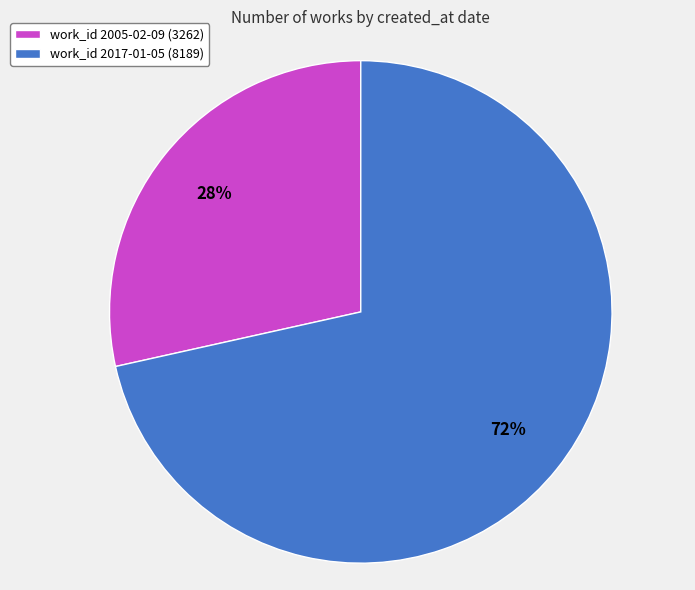

True or false: work_id 2005-02-09 (3262) accounts for 28% of the total.

True